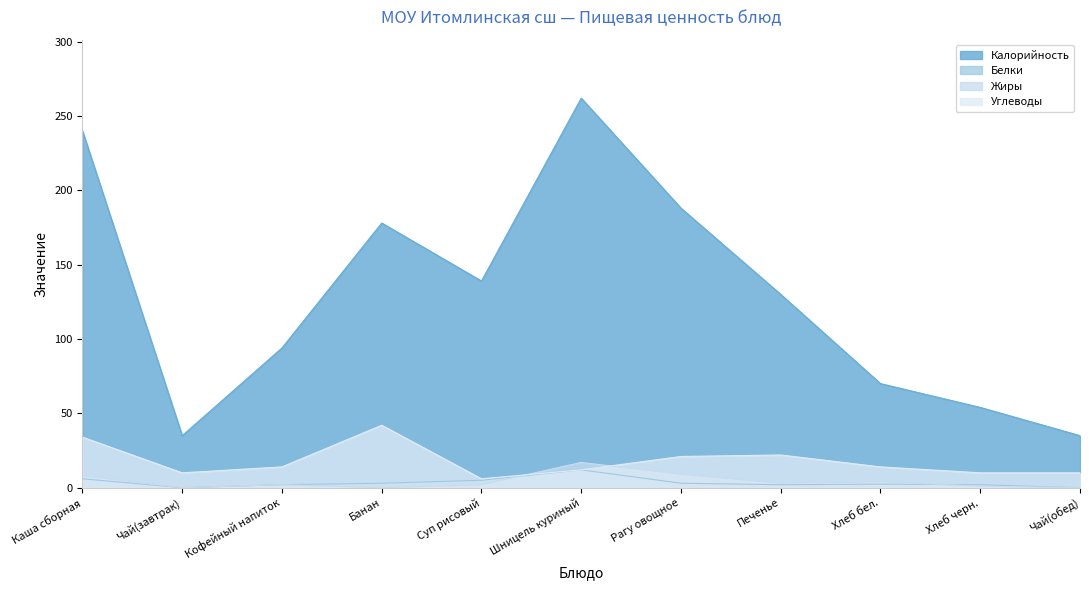

How many interior local valleys does the Жиры series have?

3